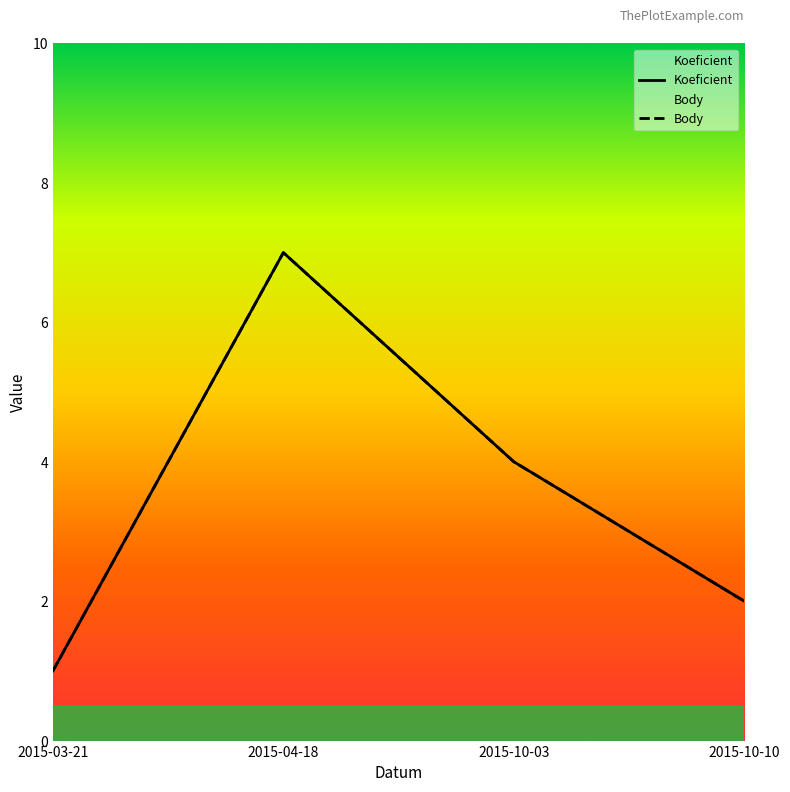

What is the label of the 3rd point from the right?

2015-04-18